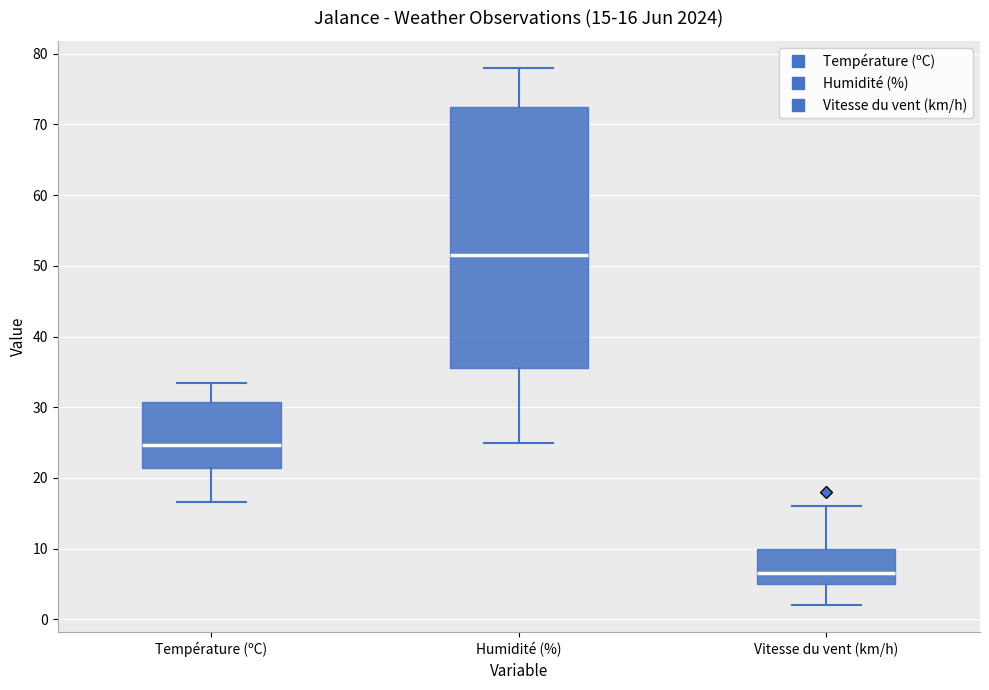

Comparing the boxes themselves (not the whiskers), which one is the tallest?

Humidité (%)